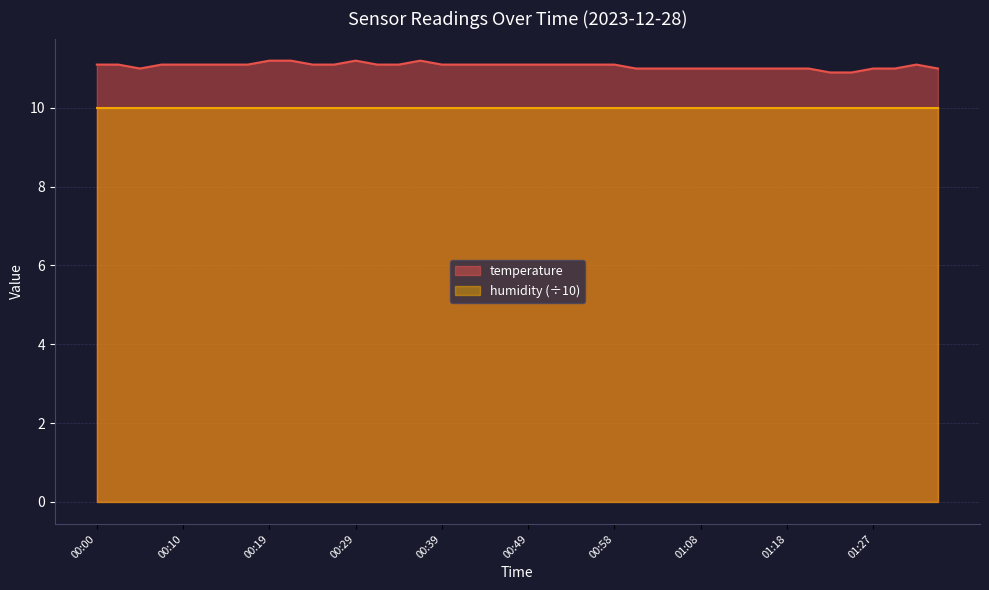

Rank the categories by value from highest to lowest.

00:19, 00:22, 00:29, 00:36, 00:00, 00:02, 00:07, 00:10, 00:12, 00:14, 00:17, 00:24, 00:27, 00:31, 00:34, 00:39, 00:41, 00:44, 00:46, 00:49, 00:51, 00:53, 00:56, 00:58, 01:32, 00:05, 01:01, 01:03, 01:06, 01:08, 01:10, 01:13, 01:15, 01:18, 01:20, 01:27, 01:30, 01:35, 01:23, 01:25